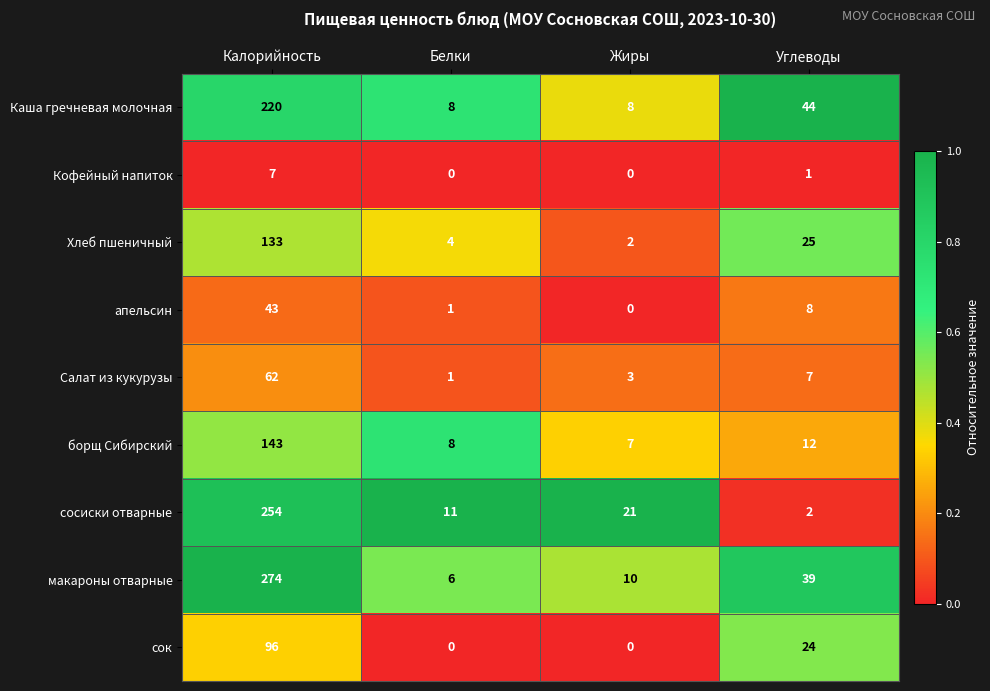

What is the sum of the Салат из кукурузы values at Углеводы and Жиры?

10